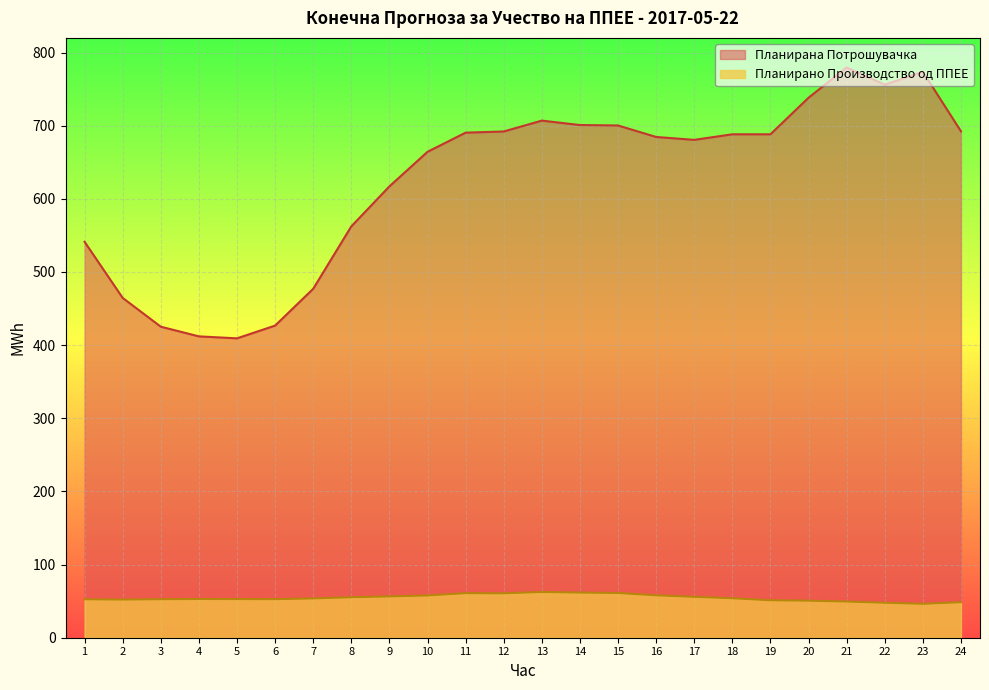

Reading left to right, extract all data points from this chart.

Планирано Производство од ППЕЕ: 1=52.5	2=52.2	3=52.6	4=52.9	5=52.8	6=52.7	7=53.7	8=55.4	9=56.5	10=57.8	11=60.9	12=60.7	13=62.5	14=61.7	15=61.1	16=58.0	17=55.9	18=54.0	19=51.2	20=50.6	21=49.5	22=47.8	23=46.4	24=48.6
Планирана Потрошувачка: 1=541.2	2=464.5	3=425.2	4=412.0	5=409.3	6=426.7	7=477.0	8=562.3	9=617.0	10=664.3	11=690.5	12=692.1	13=706.9	14=700.9	15=700.3	16=684.6	17=680.6	18=688.2	19=688.2	20=738.2	21=779.6	22=756.1	23=773.7	24=692.3